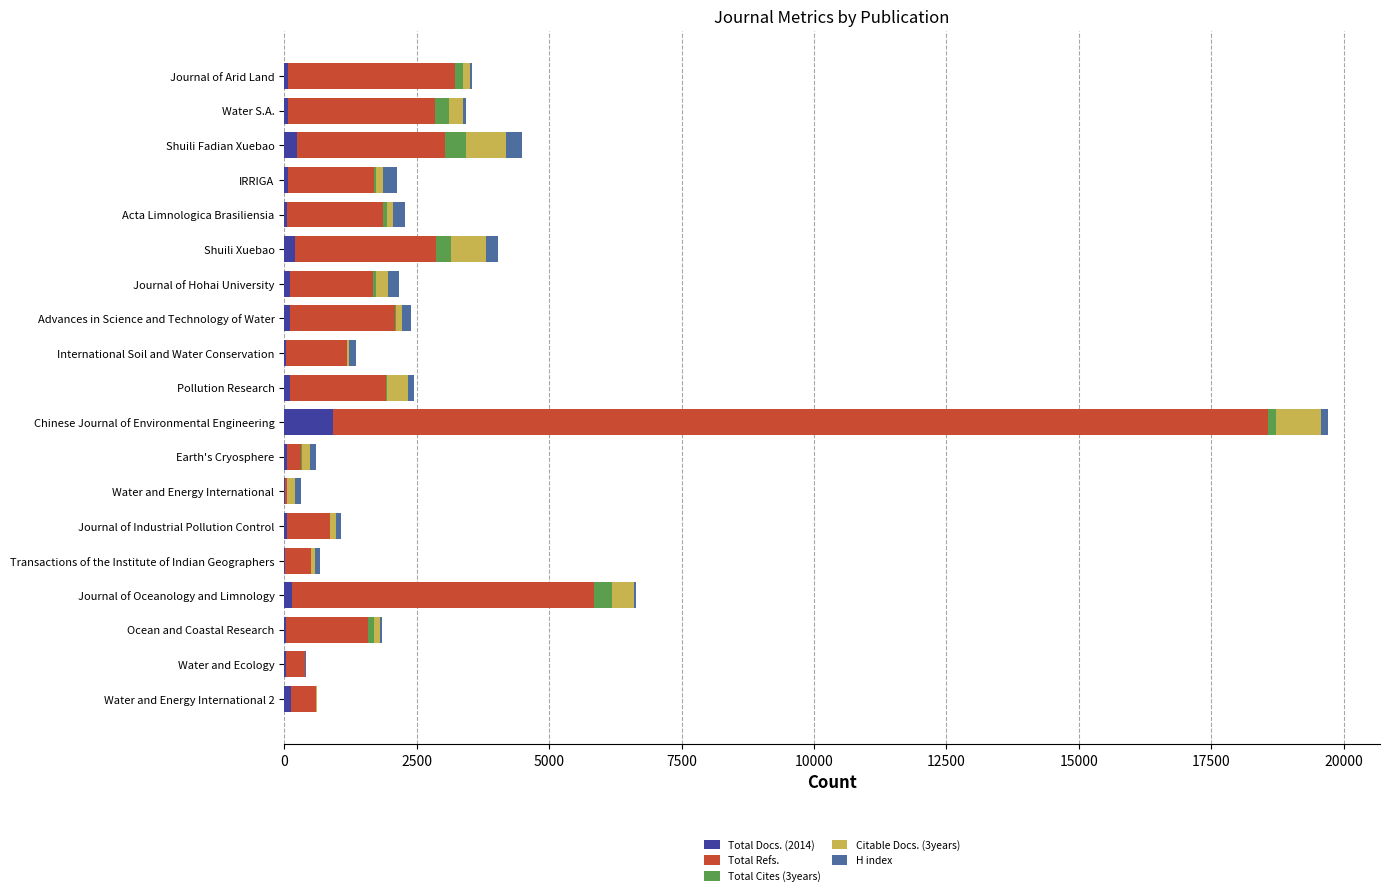

At which category is the sum across all series the highest?

Chinese Journal of Environmental Engineering